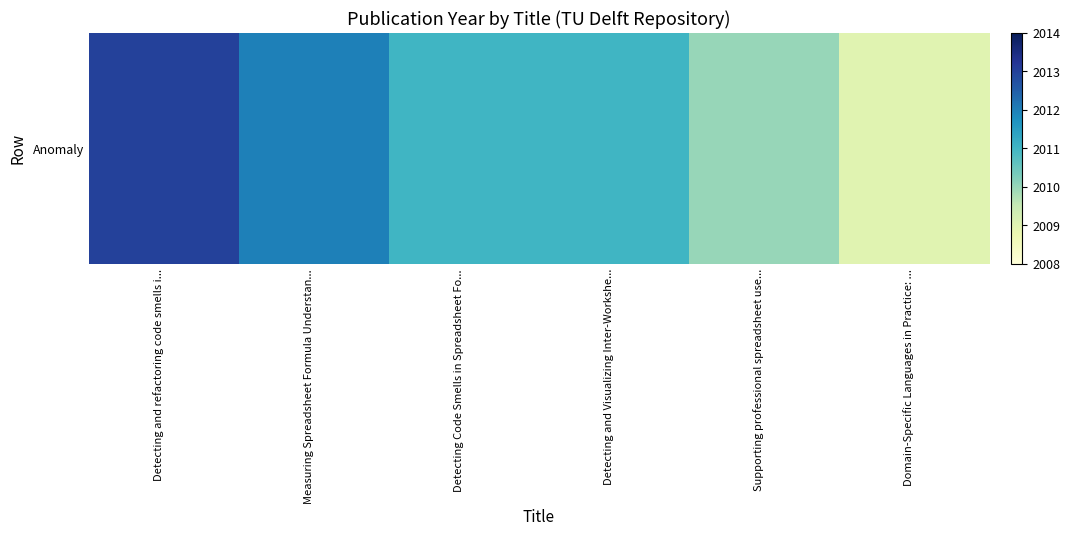

Reading left to right, transcribe all the data shown in this chart.

Detecting and refactoring code smells i...=2013	Measuring Spreadsheet Formula Understan...=2012	Detecting Code Smells in Spreadsheet Fo...=2011	Detecting and Visualizing Inter-Workshe...=2011	Supporting professional spreadsheet use...=2010	Domain-Specific Languages in Practice: ...=2009